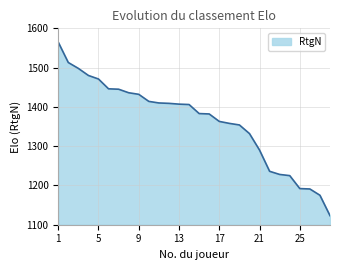

What is the smallest value displayed?

1123